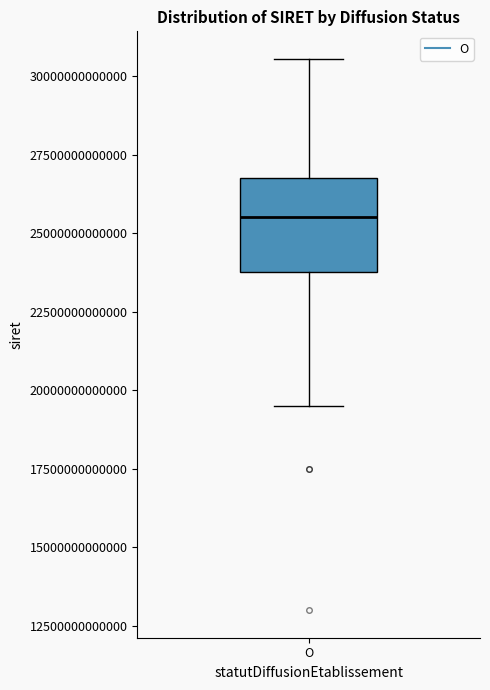

Transcribe this box plot: give where the median line is, the range the box spans, and where the two whiskers end, as read against the y-axis. The values are not printed on the chart, so give them approximately, as read against the axis.

median 25500000000000, box 24000000000000 to 27000000000000, whiskers 19500000000000 to 30500000000000